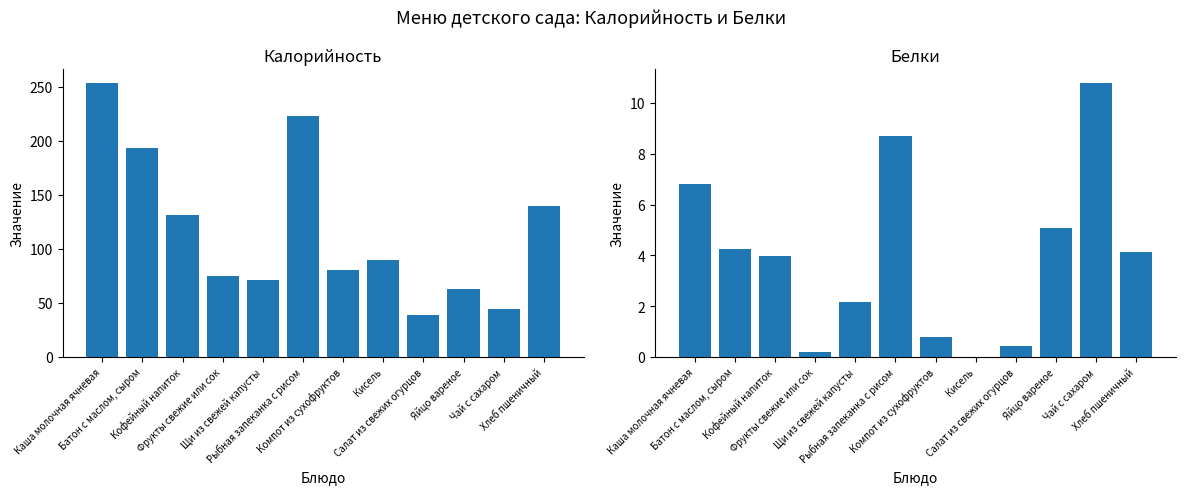

Which series has the widest spread of values?

Калорийность